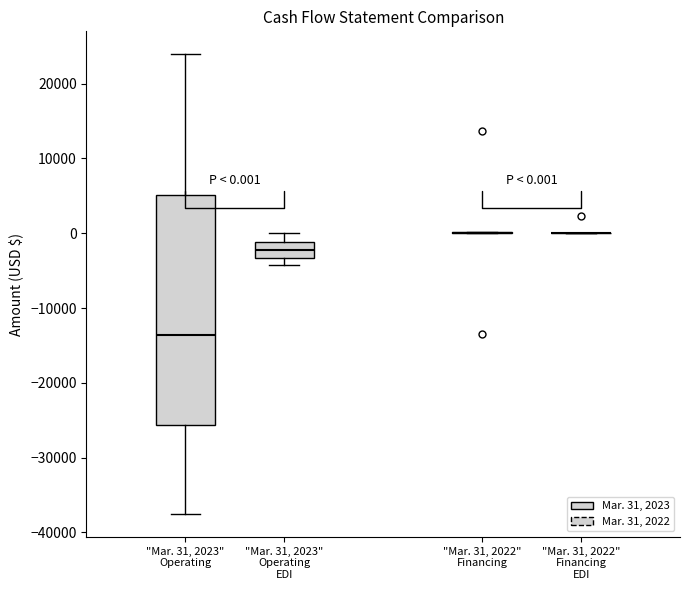

Comparing the boxes themselves (not the whiskers), which one is the tallest?

"Mar. 31, 2023" Operating